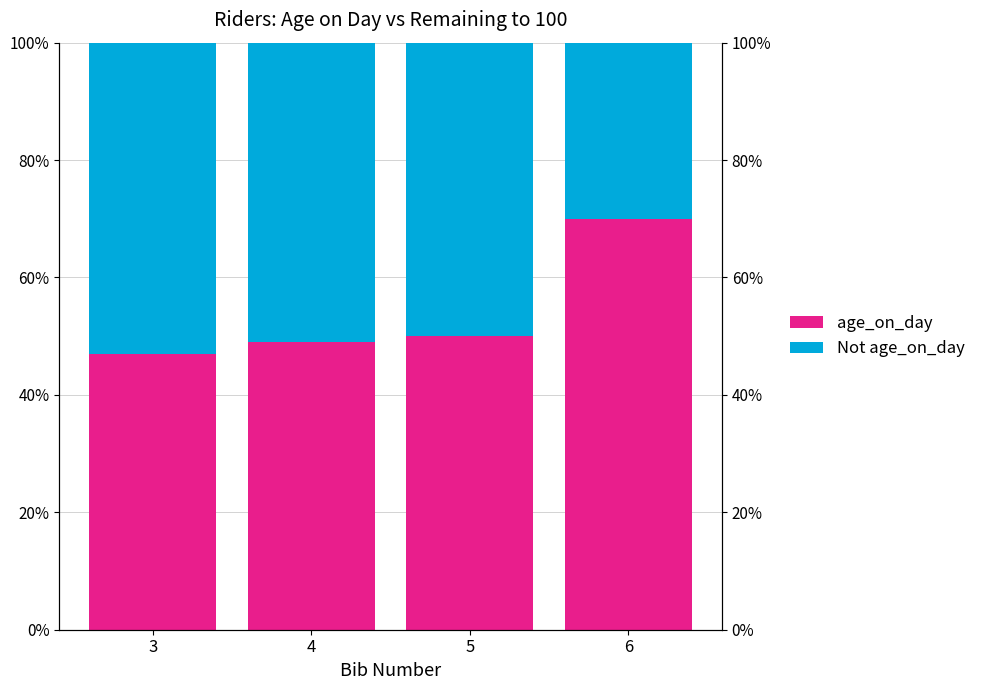

Rank the categories by Not age_on_day value from highest to lowest.

3, 4, 5, 6